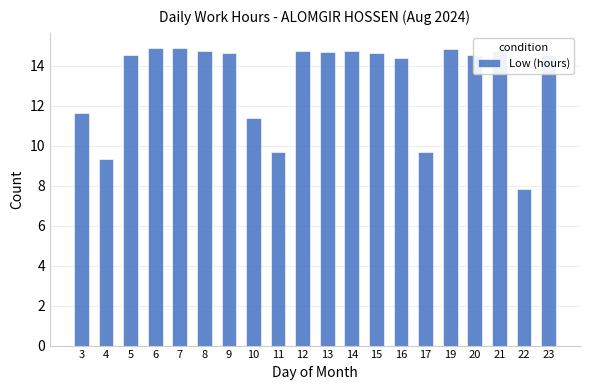

Where does the data first go above 14?

5